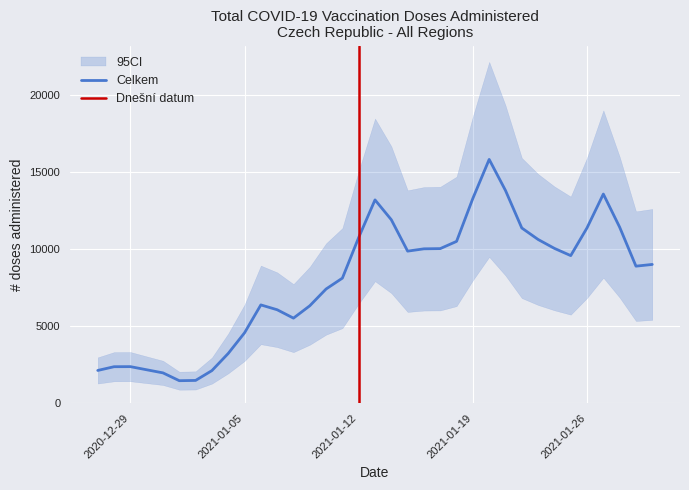

What is the spread (max minus min) of values at 03.01.2021?

927